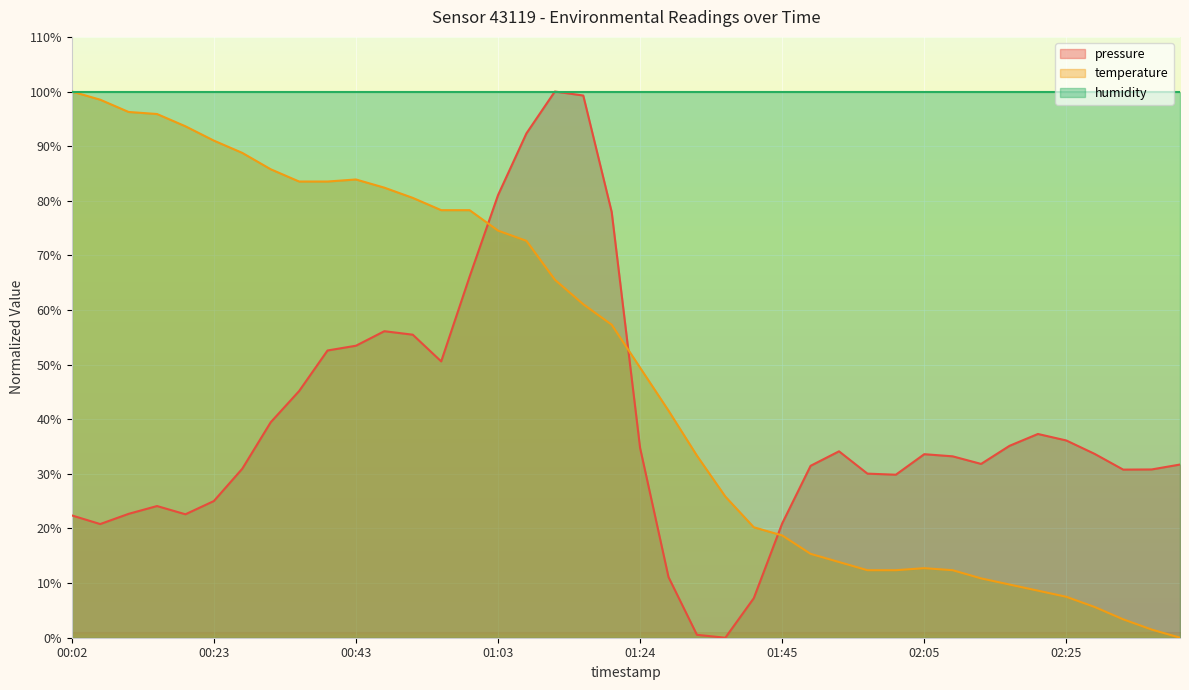

How many values in the temperature series exceed 57?

20